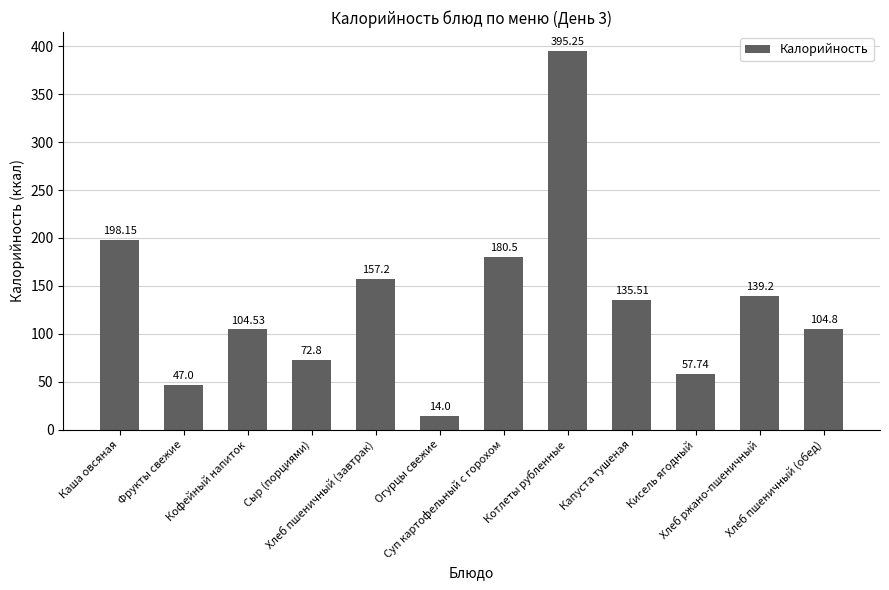

What is the average value?

133.9